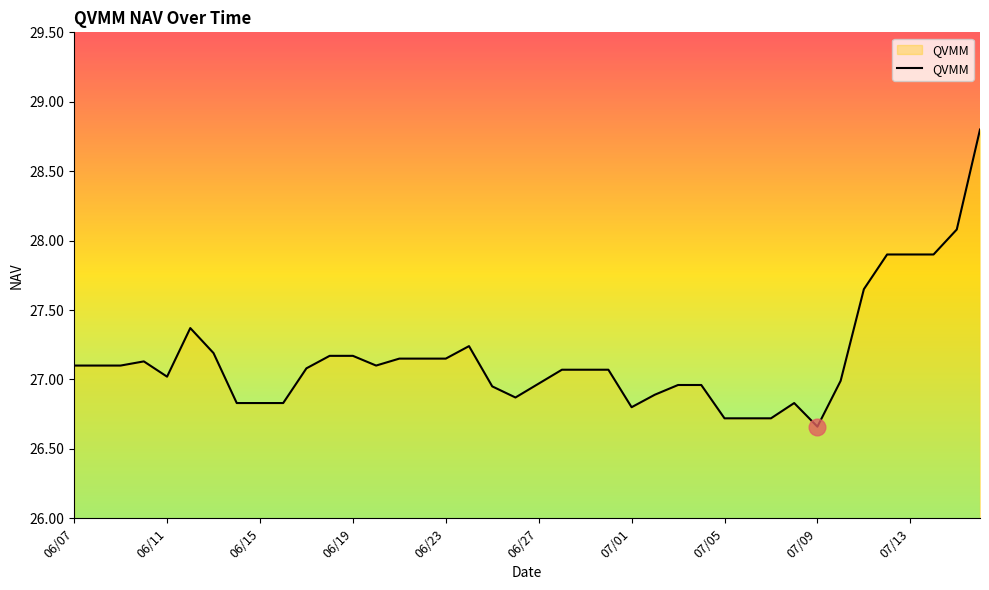

How many lines are shown in the chart?

1